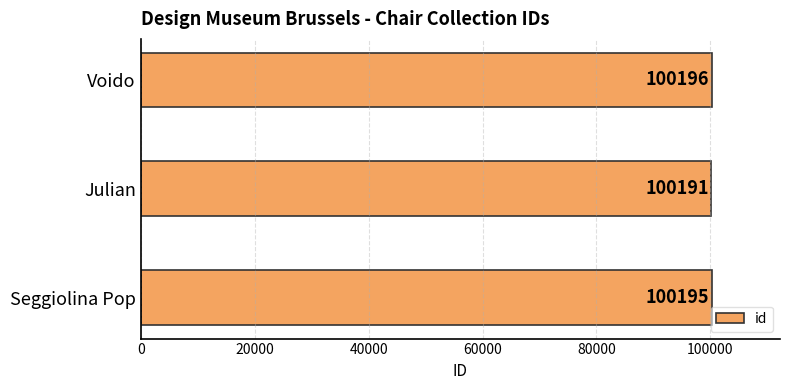

How many bars are there in total?

3